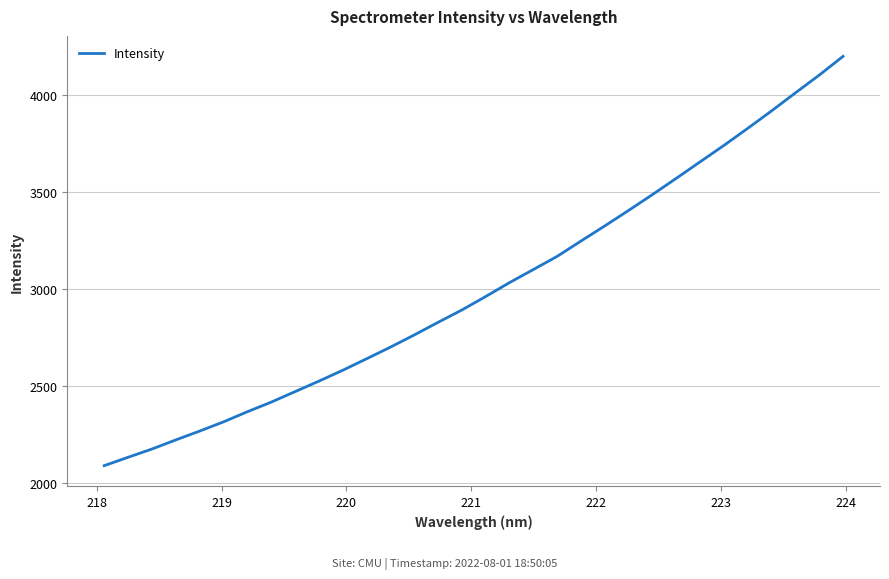

What is the greatest value displayed?

4201.5